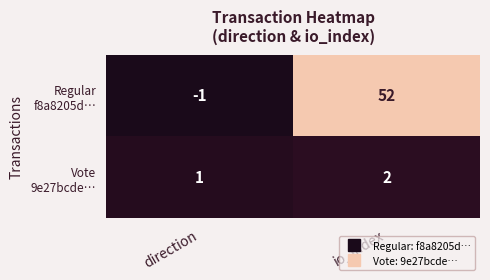

How many series are shown in this chart?

2